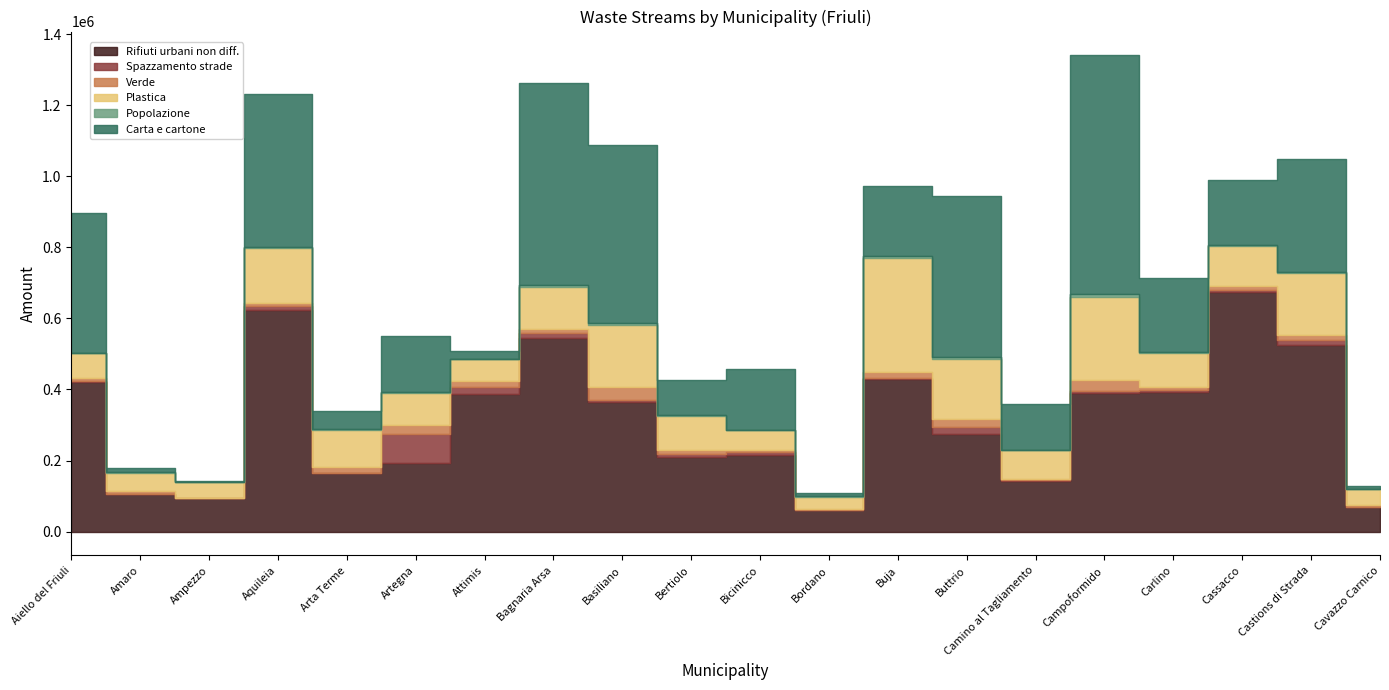

What is the total value across all series at Bagnaria Arsa?

1262979.5